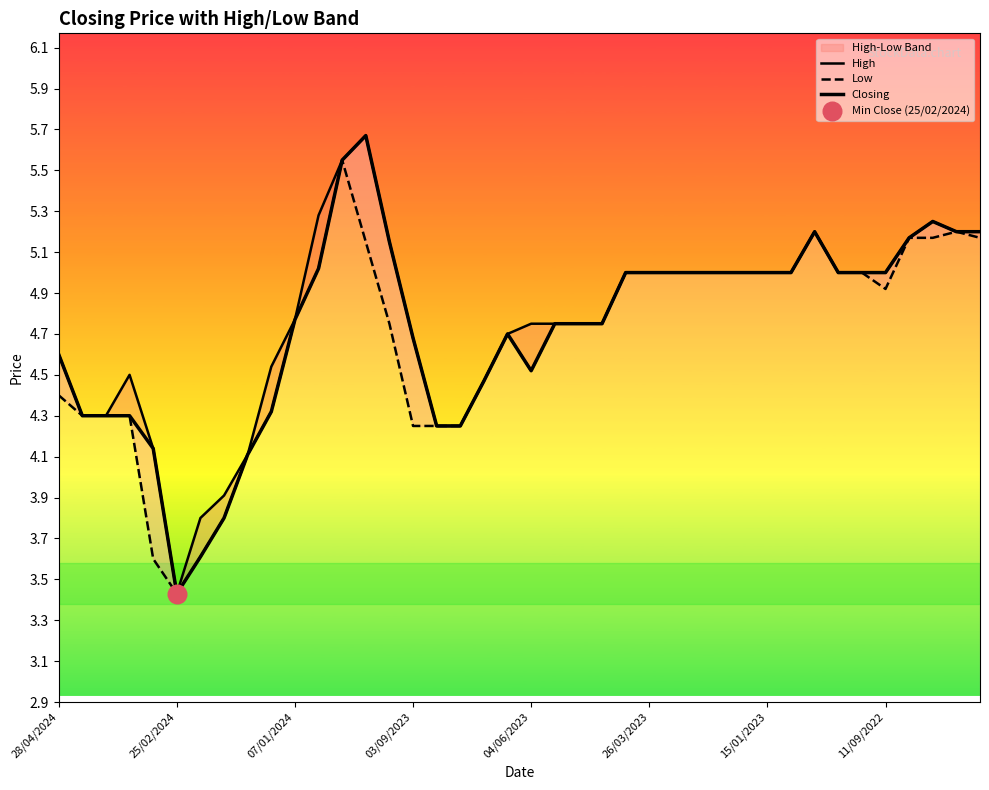

What are all the series names shown in the legend?

High, Low, Closing